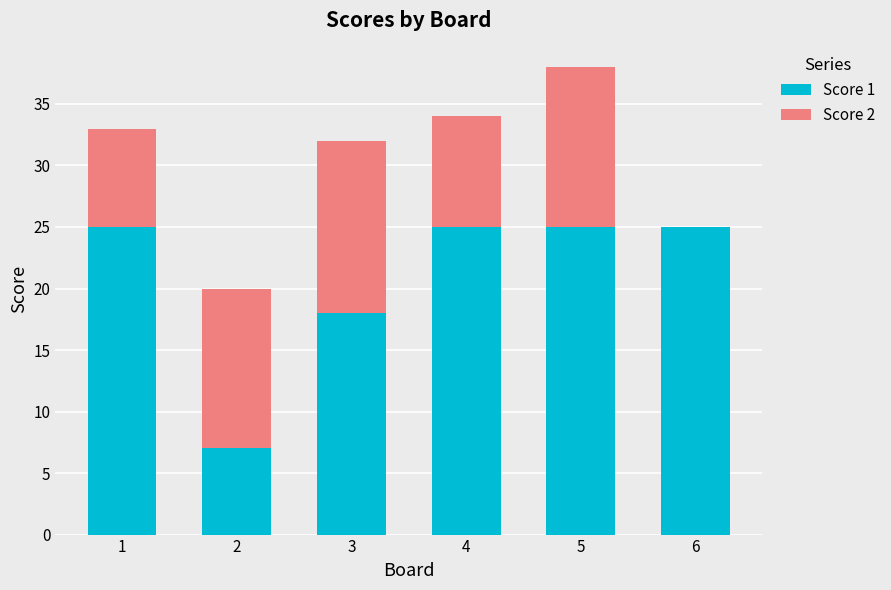

The Score 1 series shows 42 at 6. True or false?

False